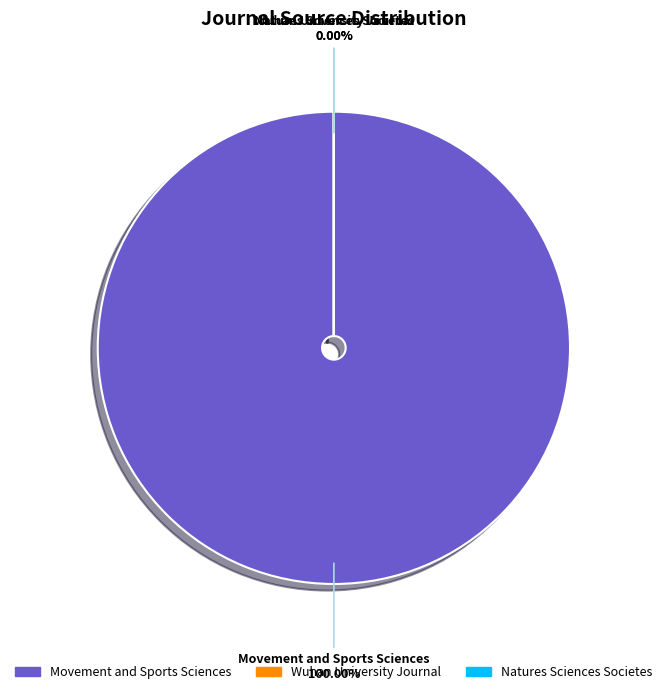

What is the change in value from Movement and Sports Sciences to Wuhan University Journal?

-21100230755